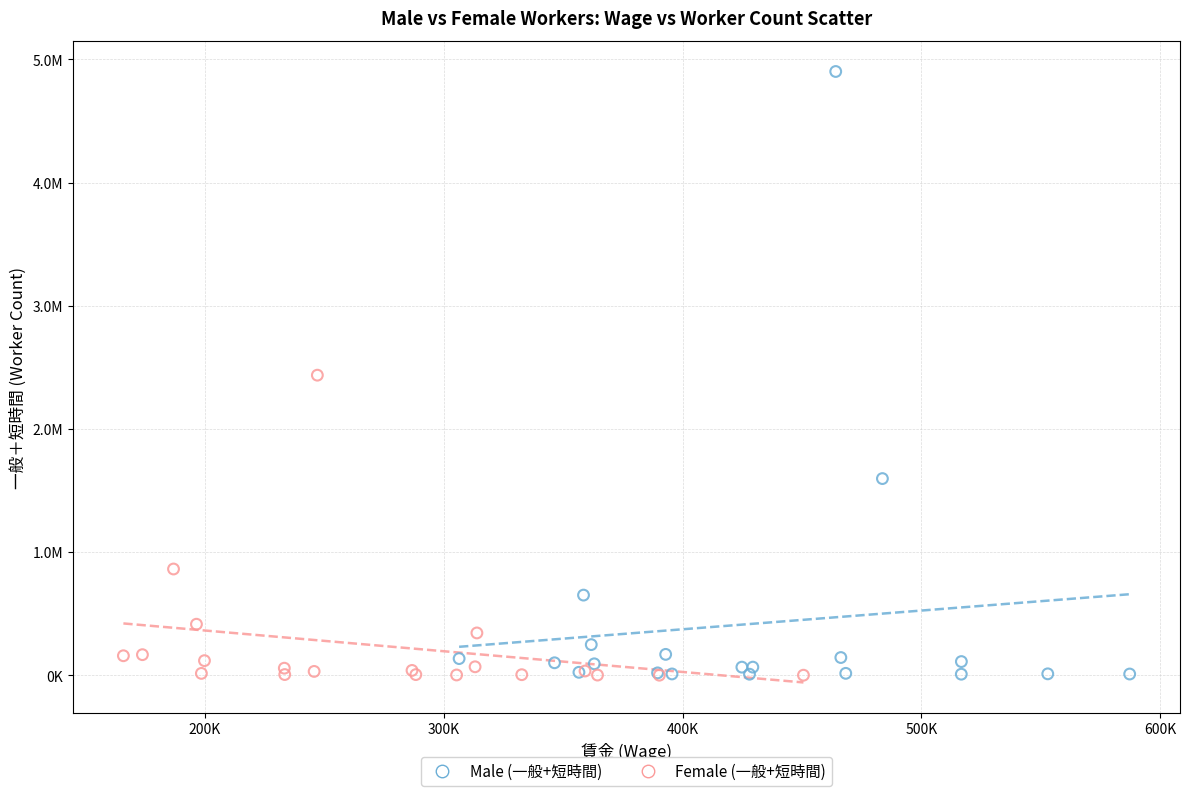

What are all the series names shown in the legend?

Male (一般+短時間), Female (一般+短時間)